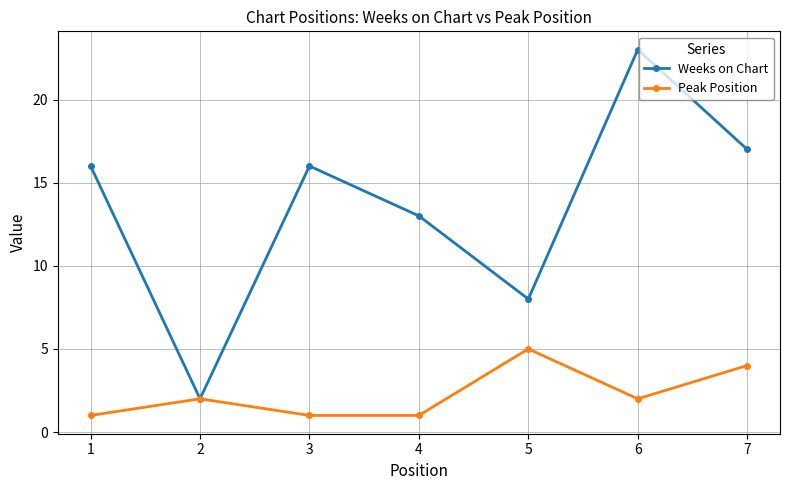

At which category is the sum across all series the highest?

6